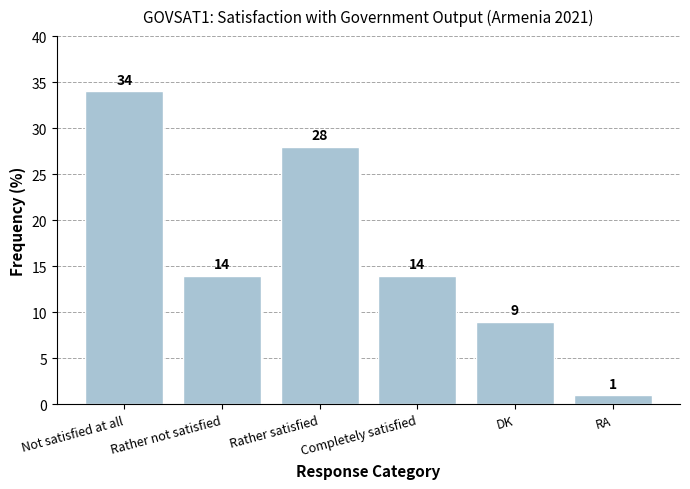

How many distinct data groups are displayed?

1